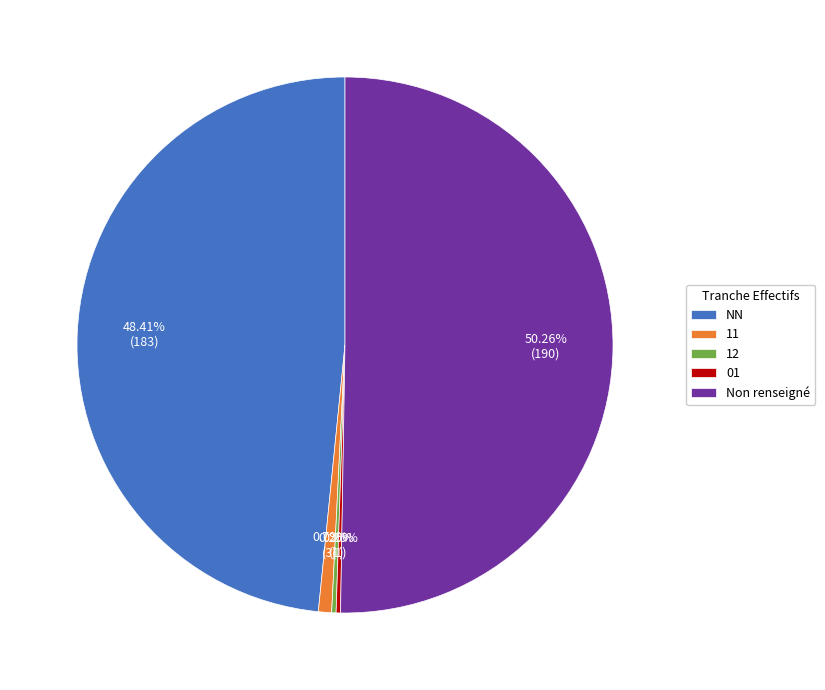

Which category has the biggest portion of the pie?

Non renseigné